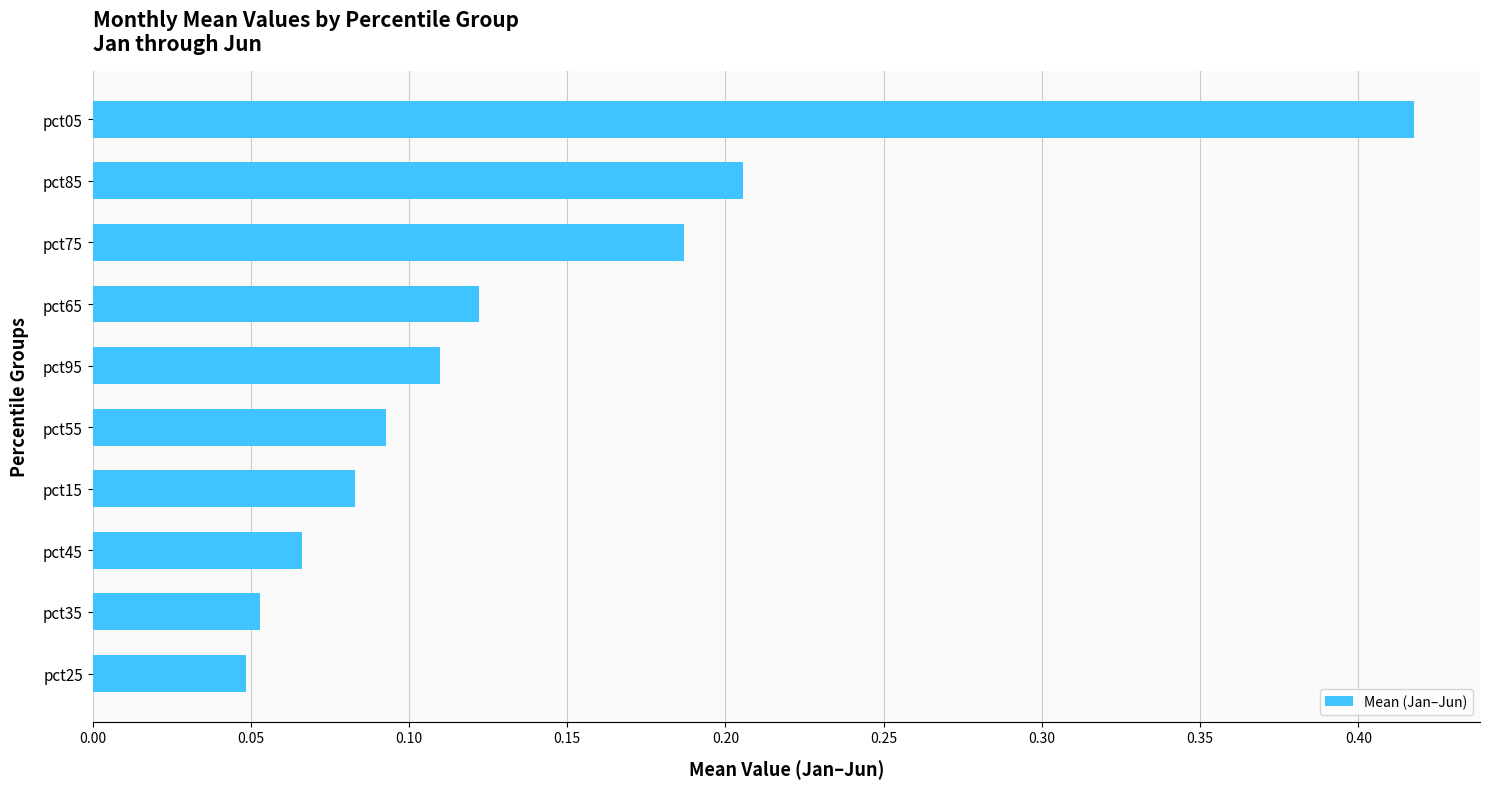

The chart shows a value of 0.1 at pct75. True or false?

False